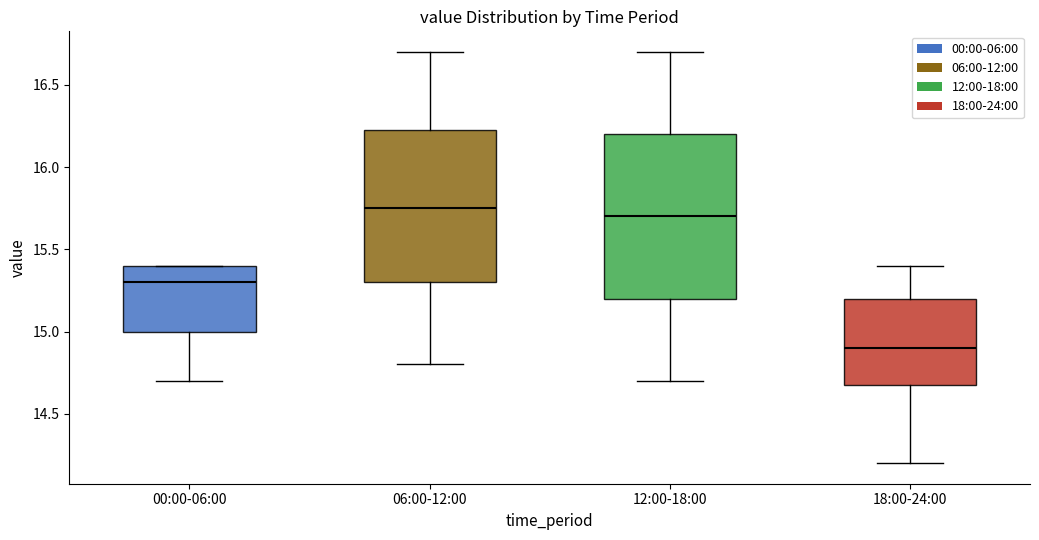

Where is the upper edge of the box for 00:00-06:00 on the y-axis? The values are not printed on the chart, so give them approximately, as read against the axis.

15.40